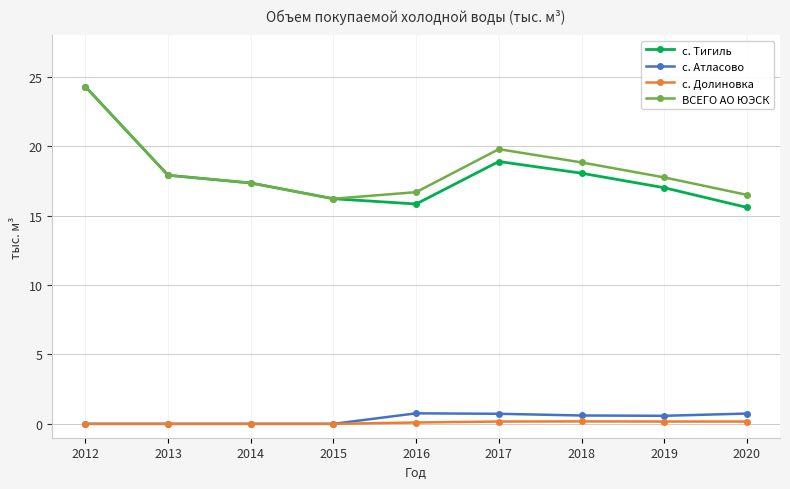

At 2017, list the series in order from smallest to largest.

с. Долиновка, с. Атласово, с. Тигиль, ВСЕГО АО ЮЭСК